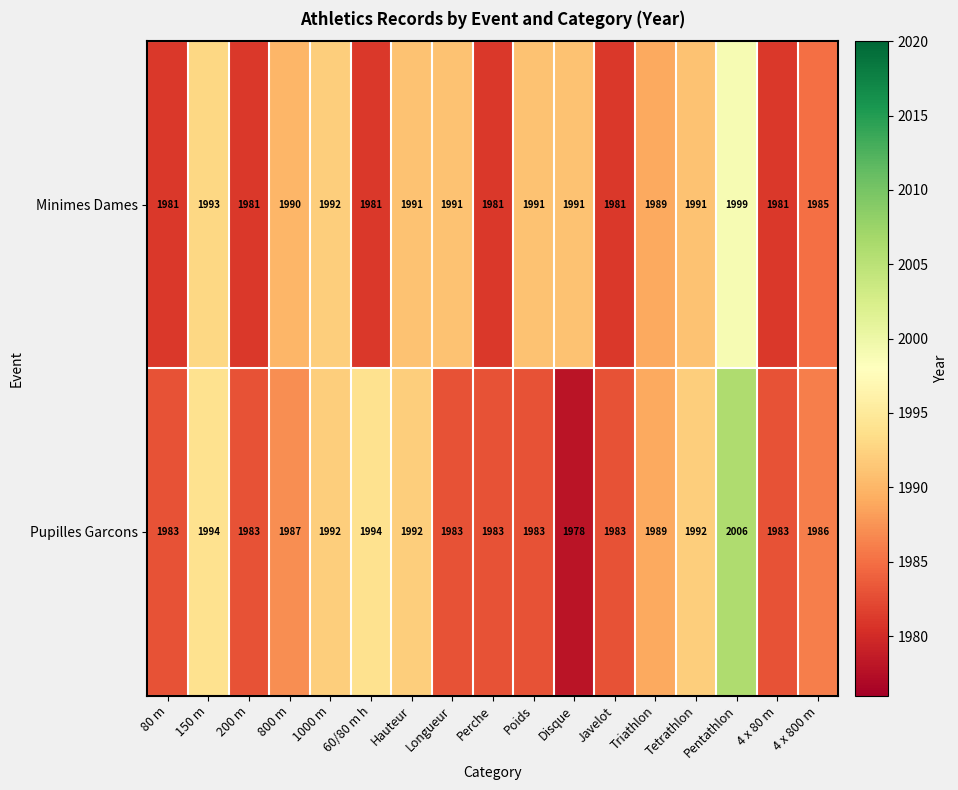

Which category has the highest value across all series?

Pentathlon